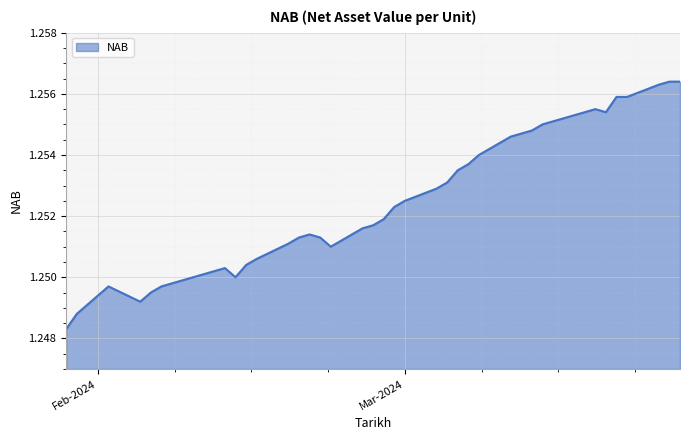

True or false: there are more than 0 points higher than both neighbors.

True